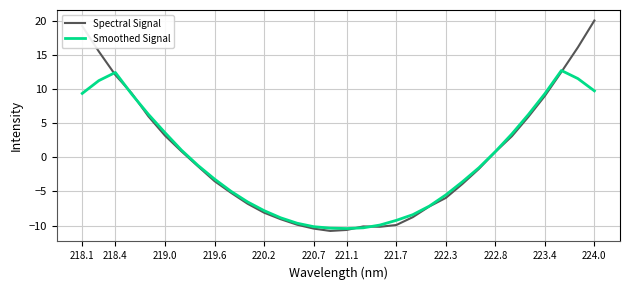

In Smoothed Signal, how many points are lower than both neighbors (excluding endpoints)?

1